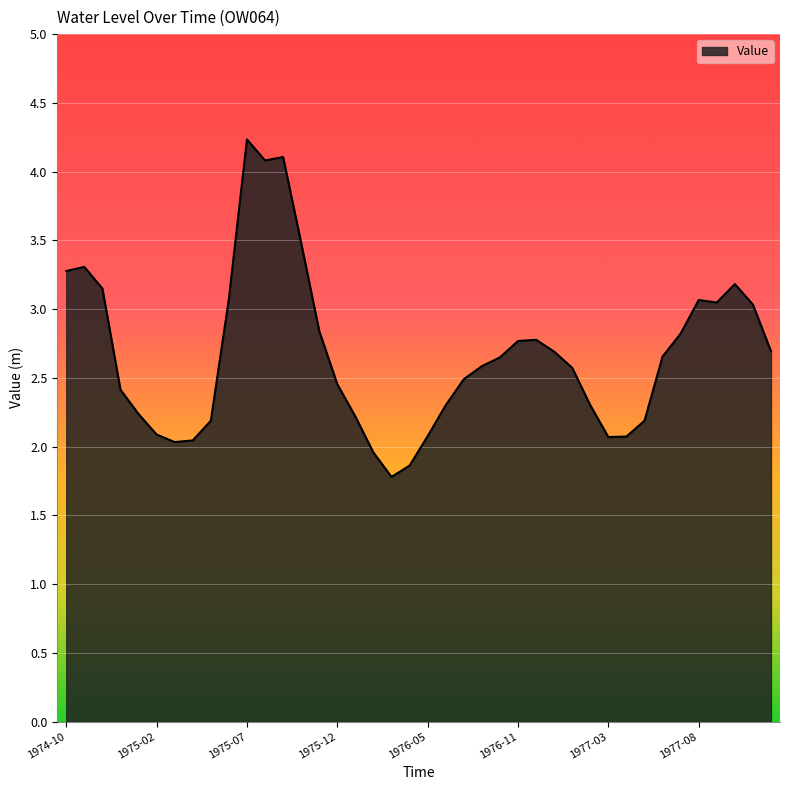

What is the minimum value shown in the chart?

1.8